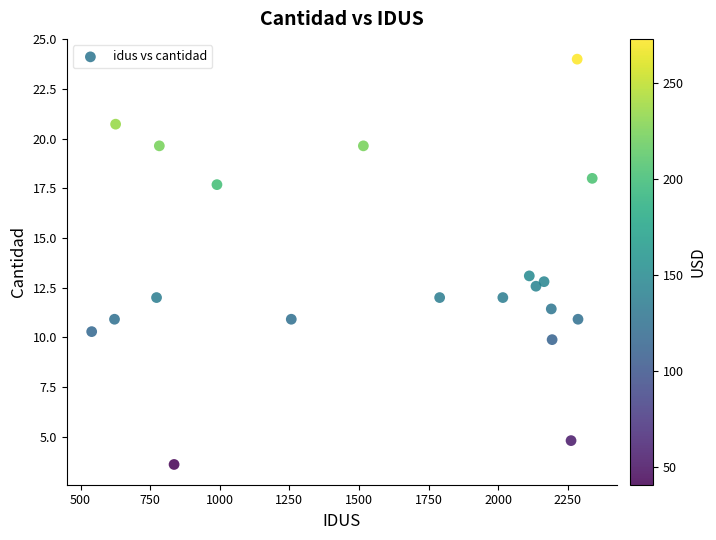

List the coordinates of all points as (Y, X) pairs, reading left to right.

(10.3, 540.0)  (10.9, 622.0)  (20.7, 626.0)  (12.0, 773.0)  (19.6, 783.0)  (3.6, 836.0)  (17.7, 990.0)  (10.9, 1257.0)  (19.6, 1516.0)  (12.0, 1790.0)  (12.0, 2017.0)  (13.1, 2112.0)  (12.6, 2136.0)  (12.8, 2165.0)  (11.4, 2191.0)  (9.9, 2194.0)  (4.8, 2262.0)  (24.0, 2284.0)  (10.9, 2287.0)  (18.0, 2338.0)